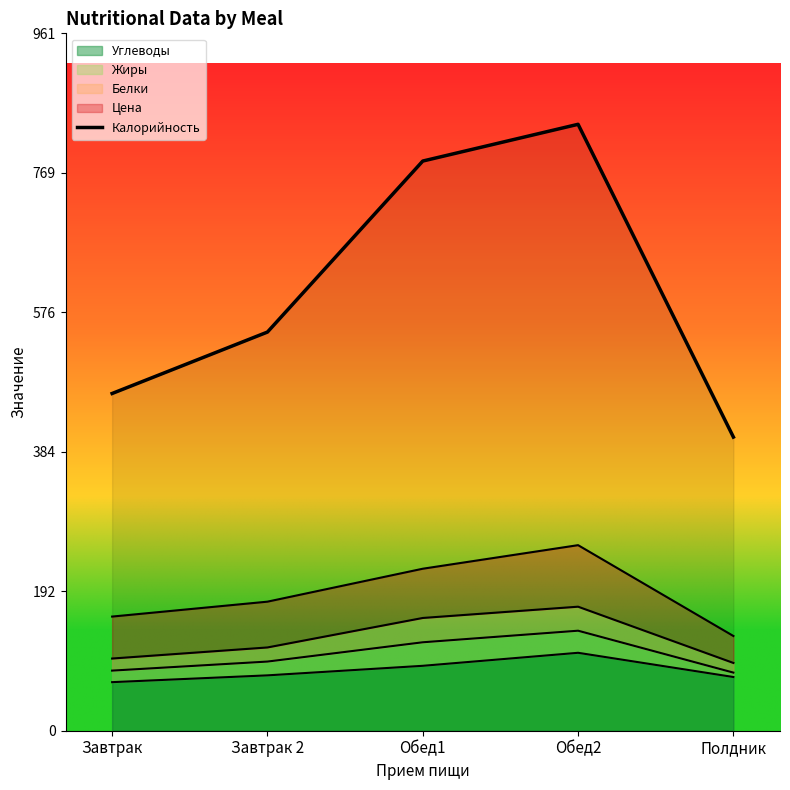

What is the sum of the values at Завтрак and Завтрак 2?

1013.8